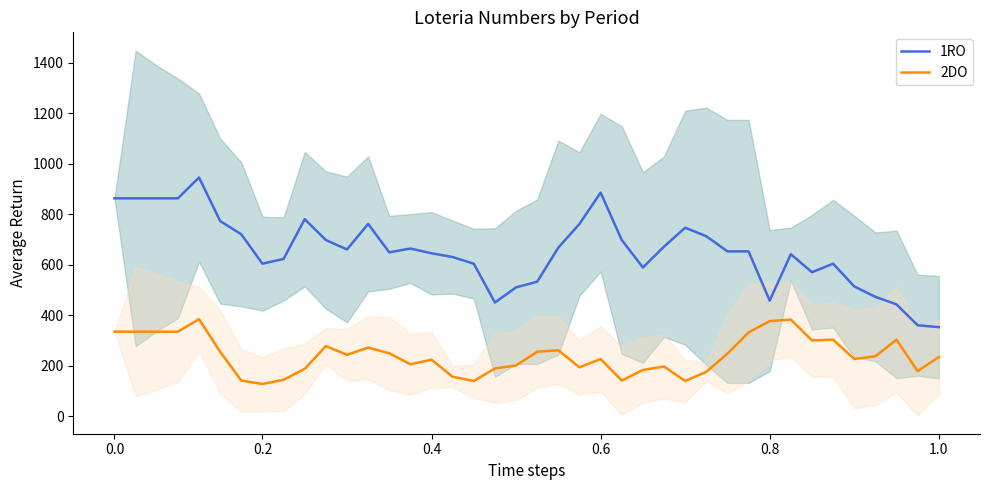

What is the label of the 25th point from the left?

24